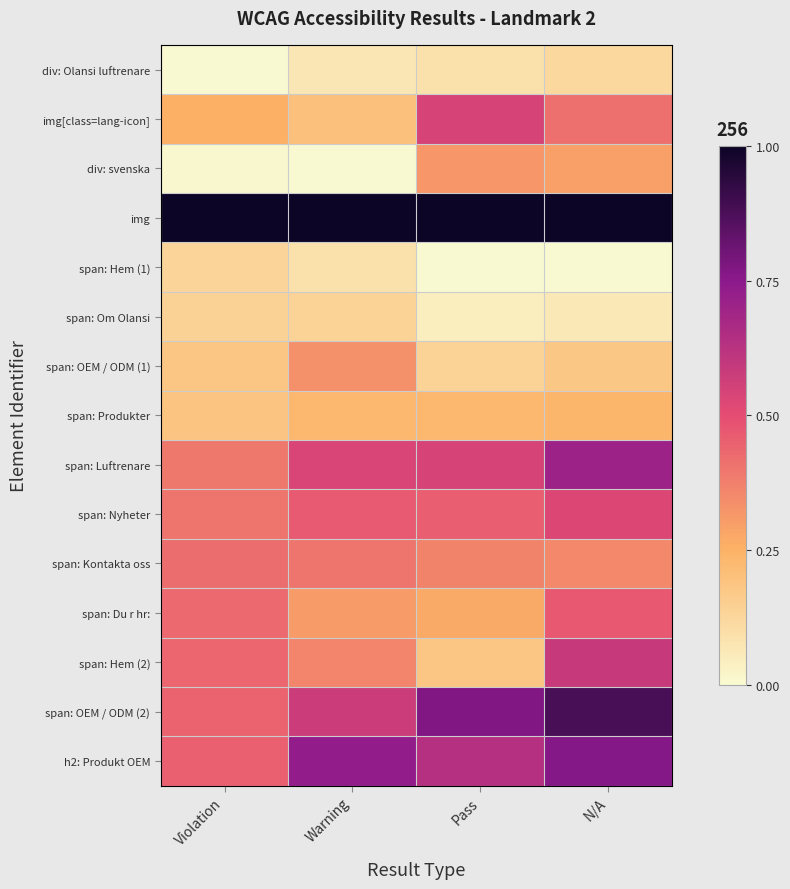

Which category has the highest value across all series?

Violation